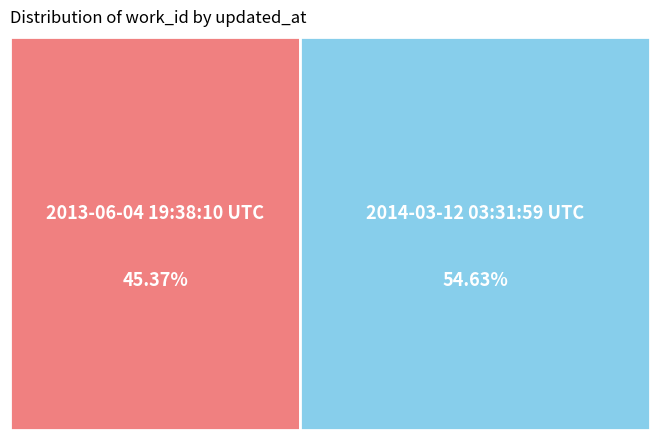

What percentage is the 2013-06-04 19:38:10 UTC slice, to the nearest percent?

45%